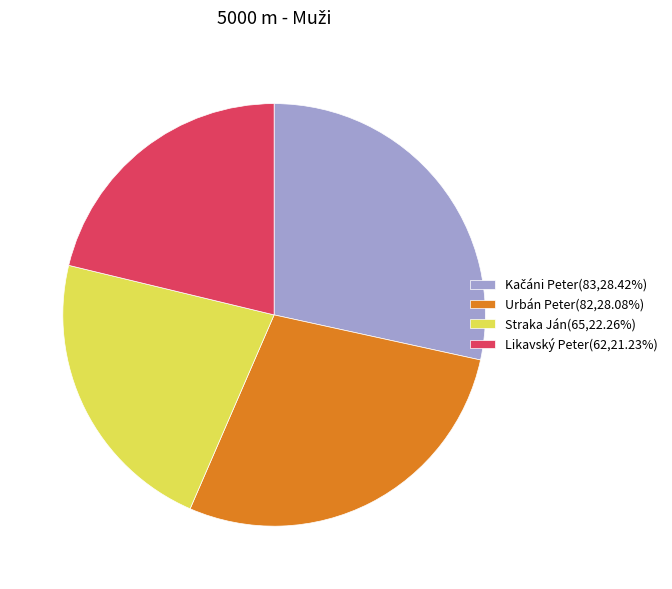

Do Straka Ján(65,22.26%) and Likavský Peter(62,21.23%) together represent more than half of the pie?

No